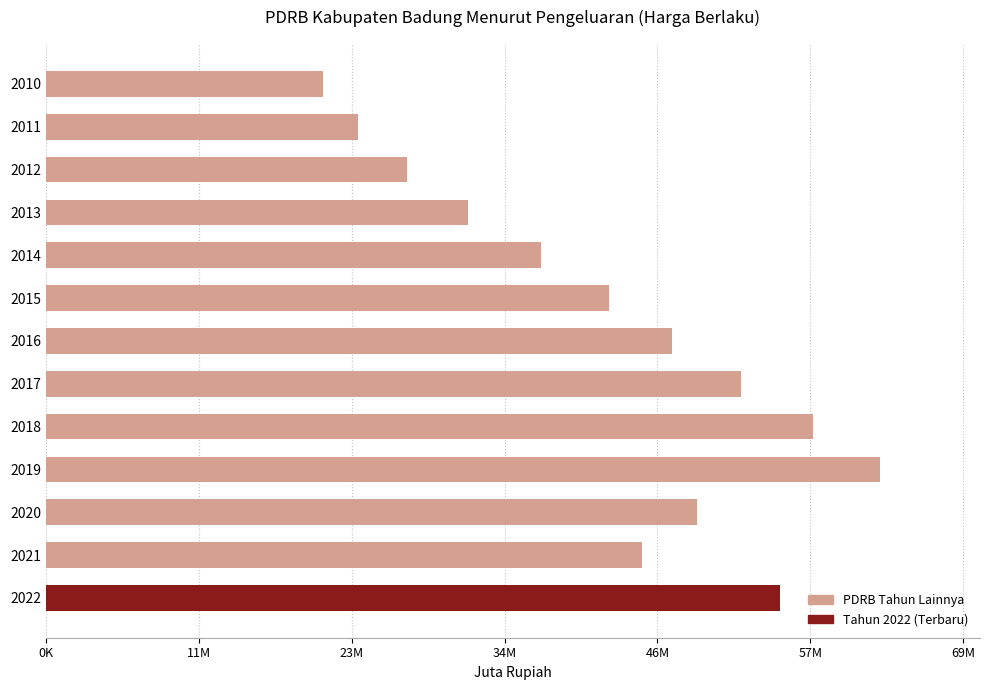

Rank the categories by value from highest to lowest.

2019, 2018, 2022, 2017, 2020, 2016, 2021, 2015, 2014, 2013, 2012, 2011, 2010